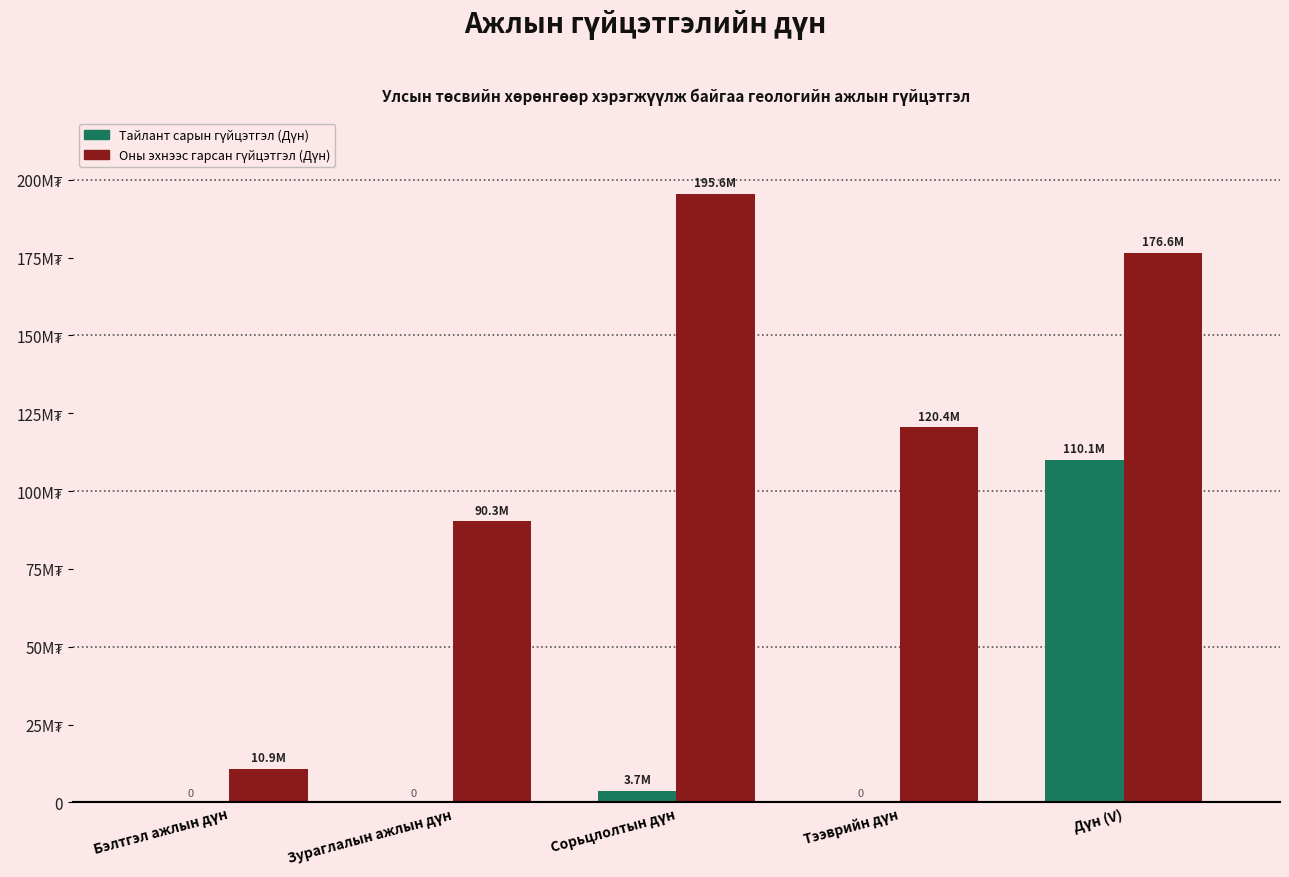

Does the chart contain stacked bars?

No